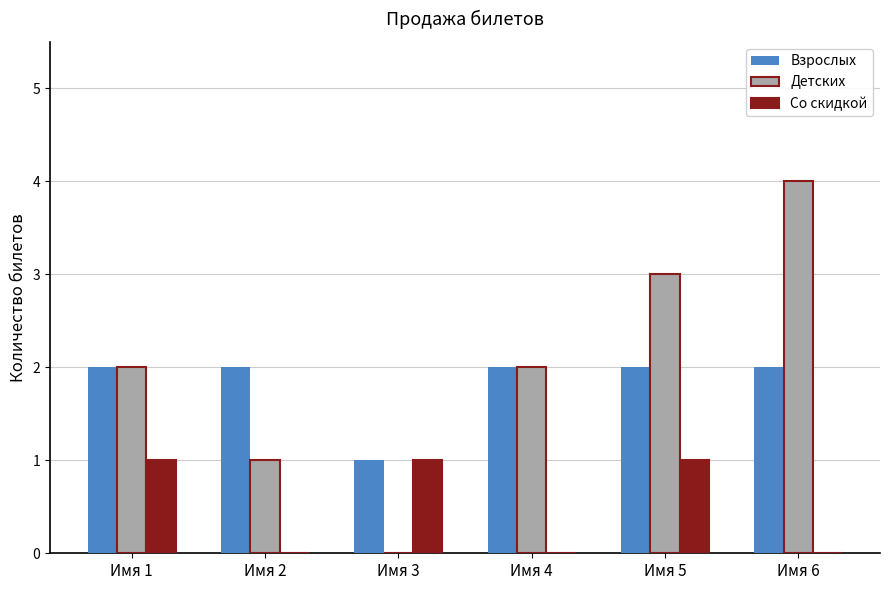

What is the approximate value of Детских at Имя 2?

1